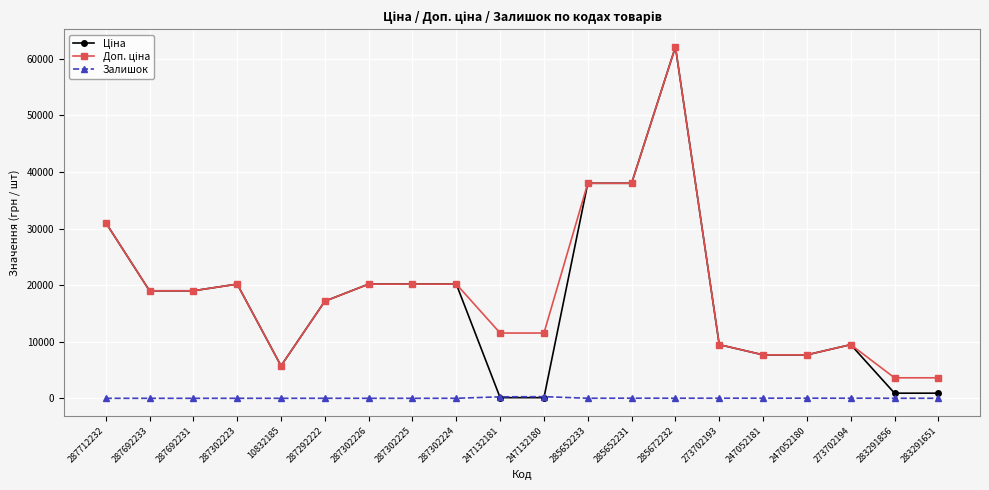

At how many categories does at least one series exceed 29824?

4